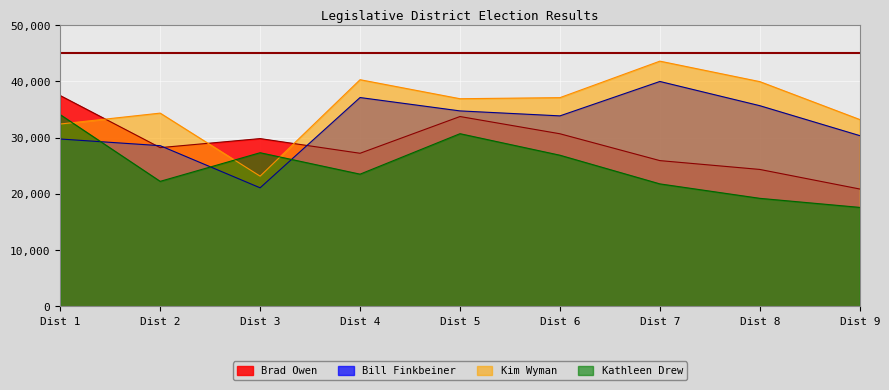

What is the minimum value shown in the chart?

17589